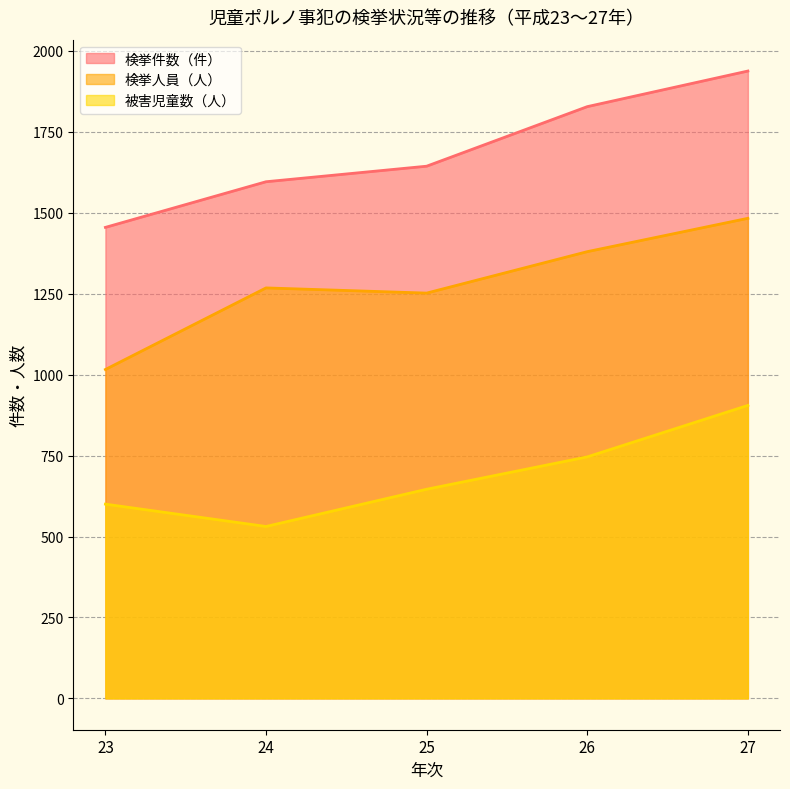

What is the minimum value shown in the chart?

531